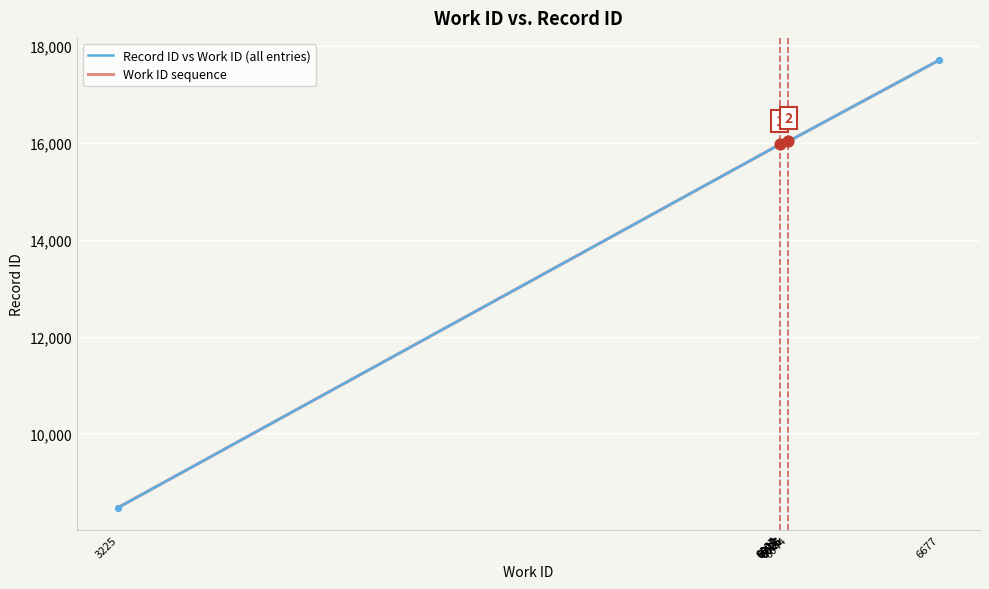

Which series contains the highest Y value?

Record ID vs Work ID (all entries)